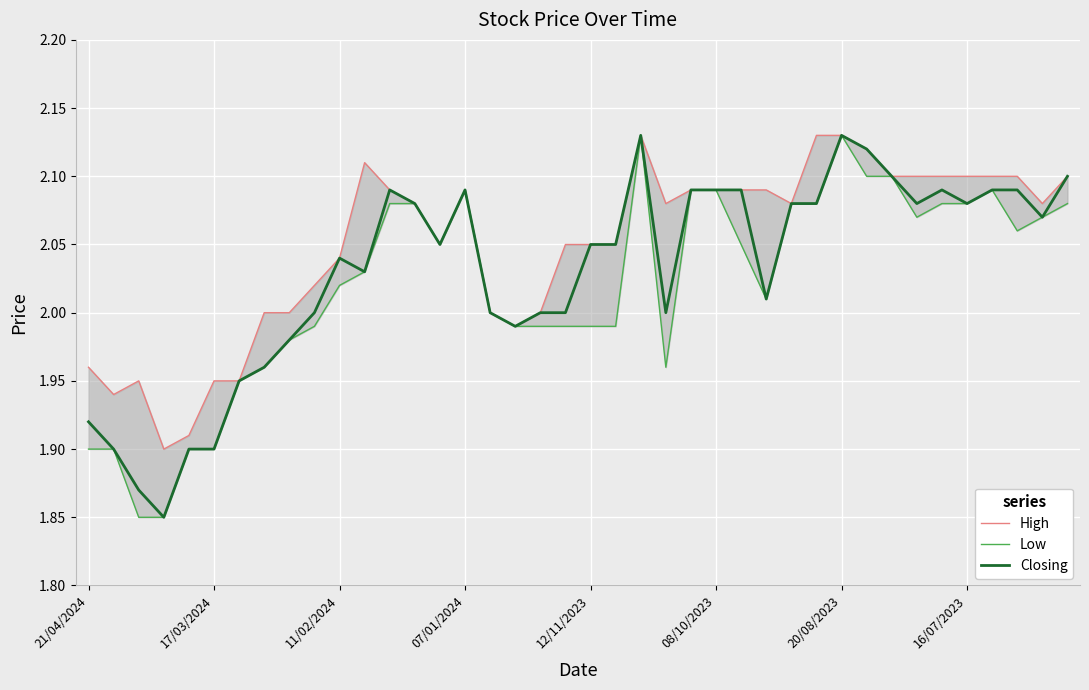

Which series has the largest range (max minus min)?

Low